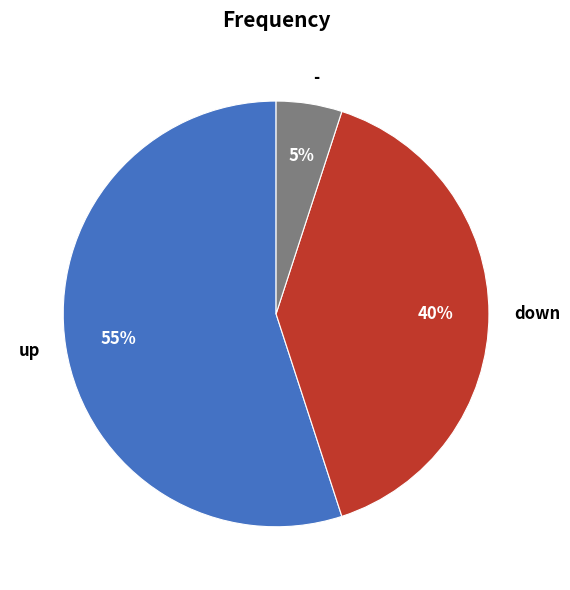

Rank the categories by value from highest to lowest.

up, down, -